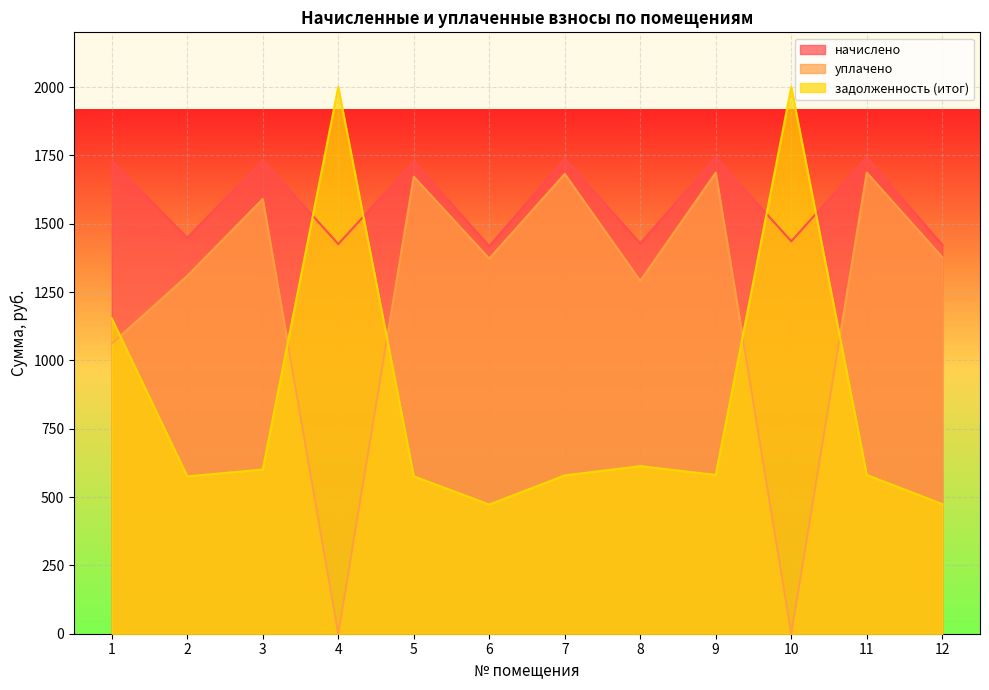

What is the sum of the начислено values at 7 and 12?

3160.4